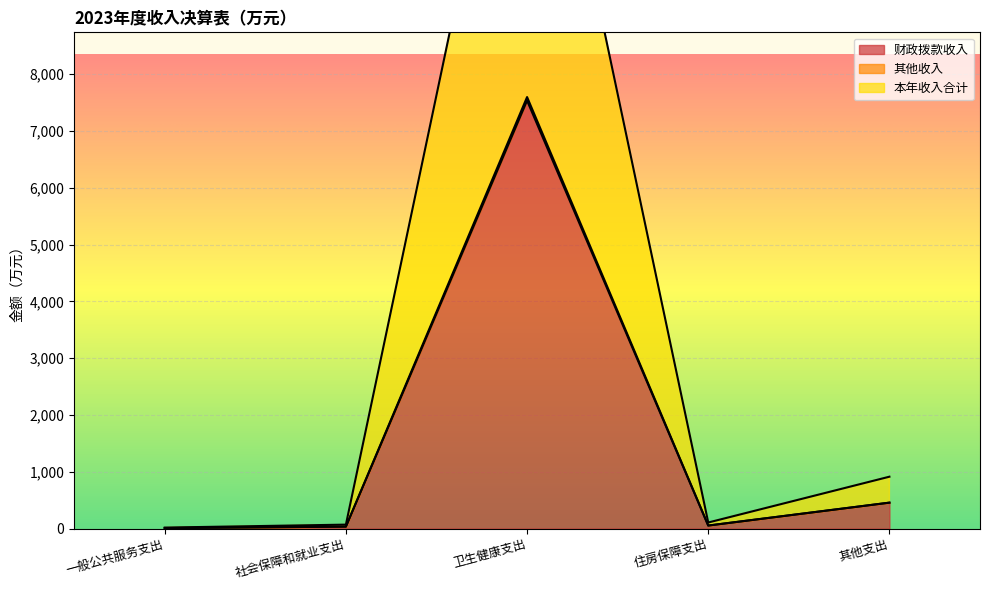

Where is 财政拨款收入 nearest to the value 3773?

其他支出